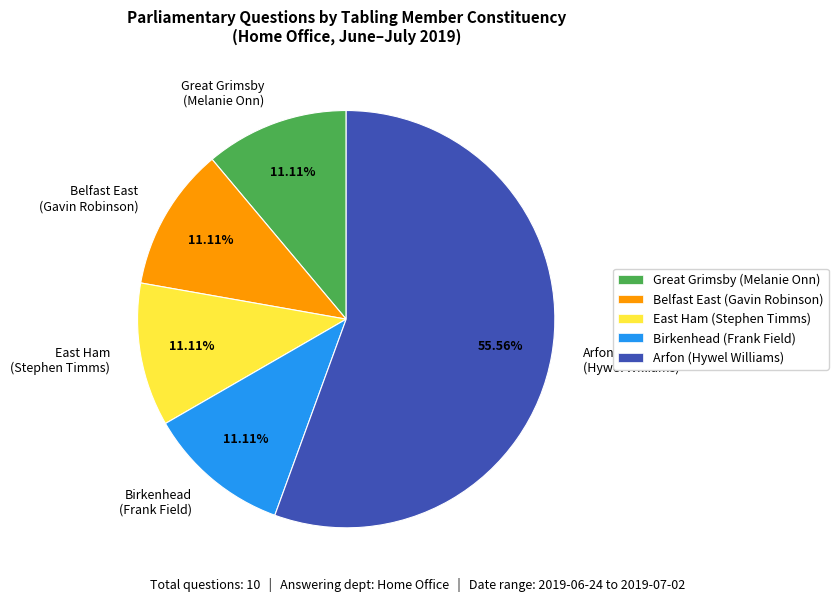

Is there a majority slice in this chart?

Yes